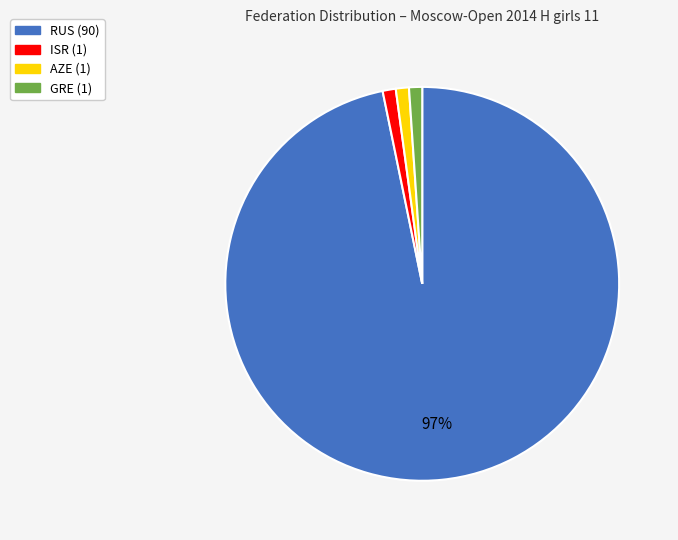

To the nearest percent, what percentage of the pie is ISR?

1%